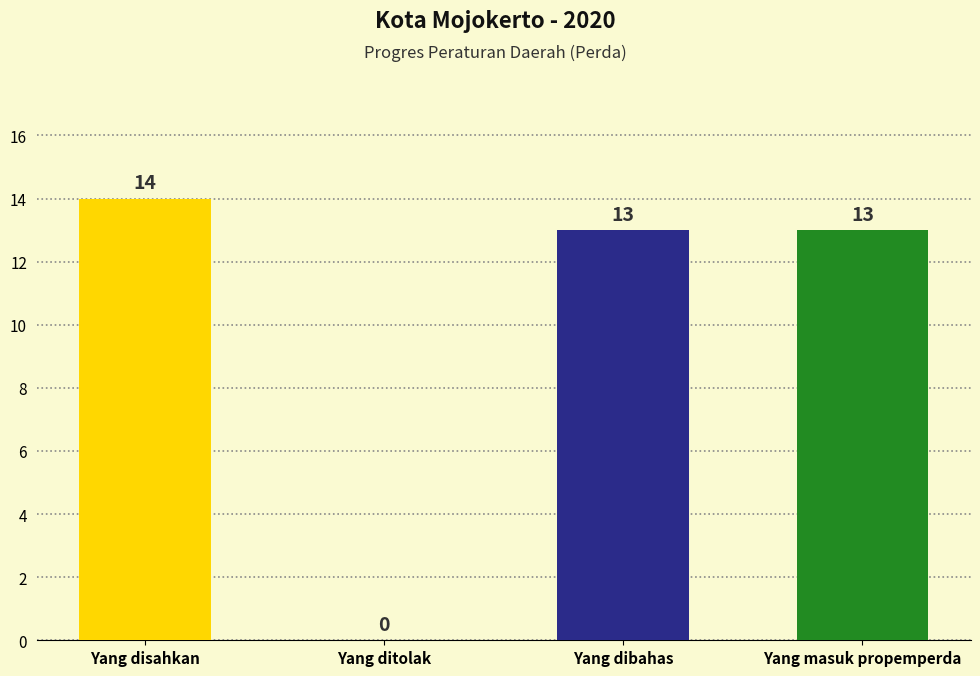

What is the approximate value at Yang dibahas?

13